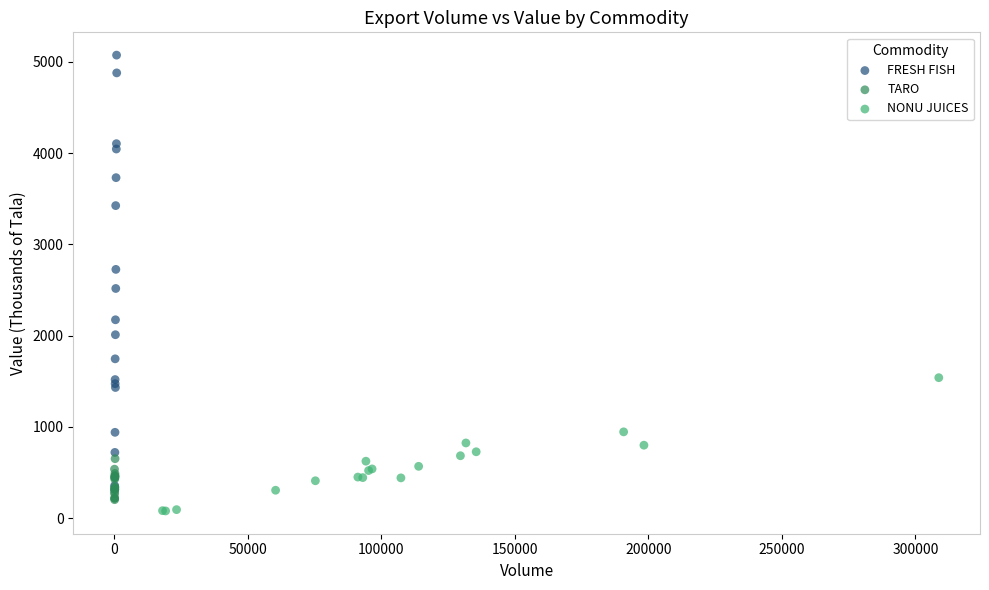

Which series reaches the maximum Y coordinate?

FRESH FISH